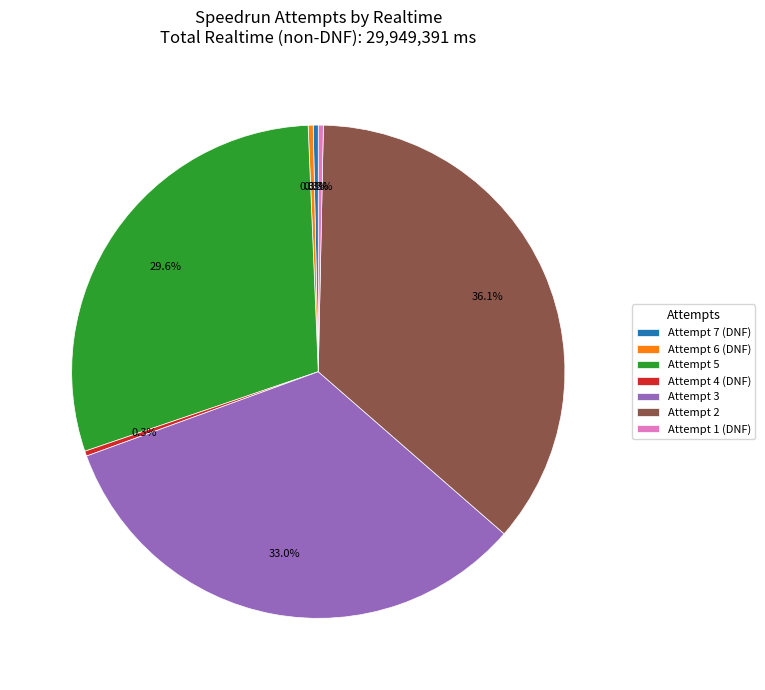

What percentage is NOT represented by Attempt 6?

100.0%